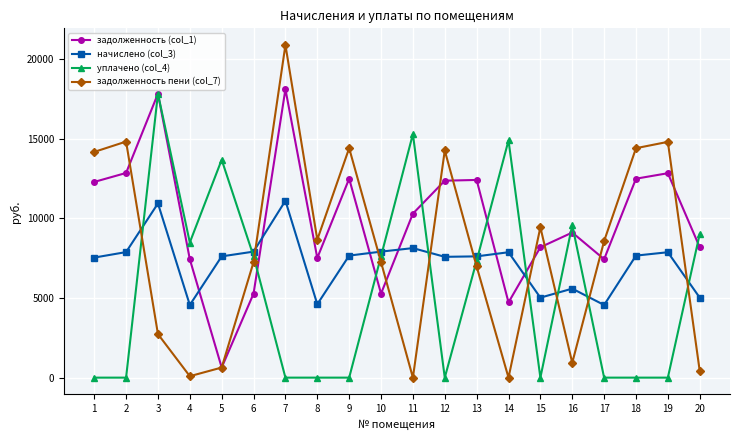

How many lines are shown in the chart?

4